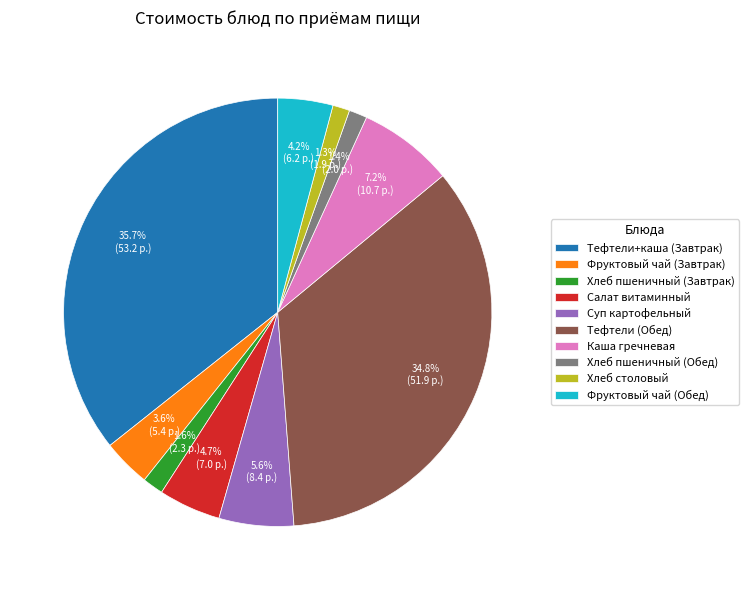

Which has a higher value, Тефтели+каша (Завтрак) or Хлеб пшеничный (Завтрак)?

Тефтели+каша (Завтрак)